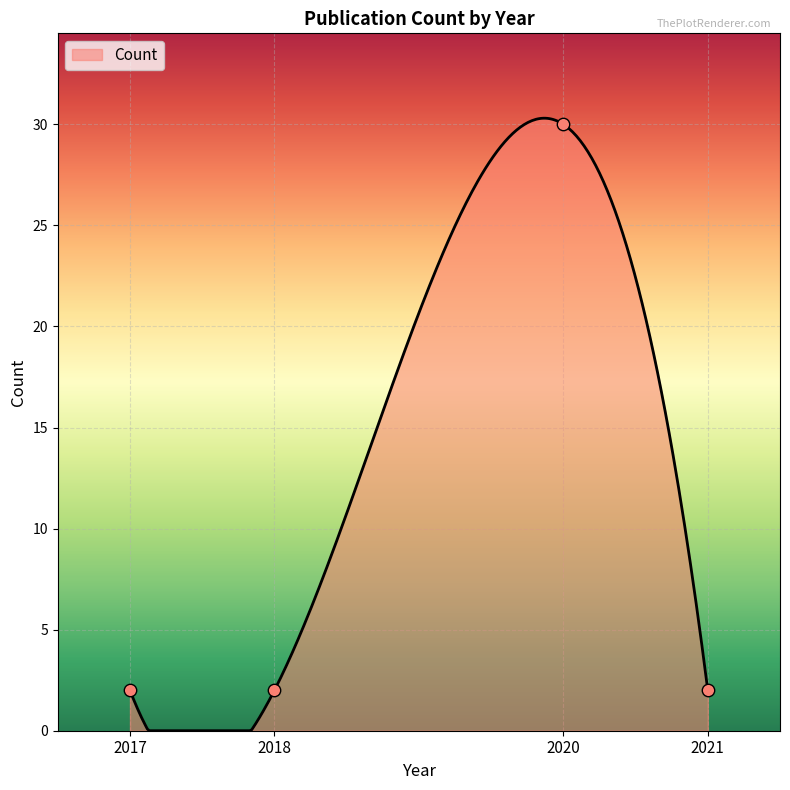

What is the change in value from 2017 to 2020?

+28